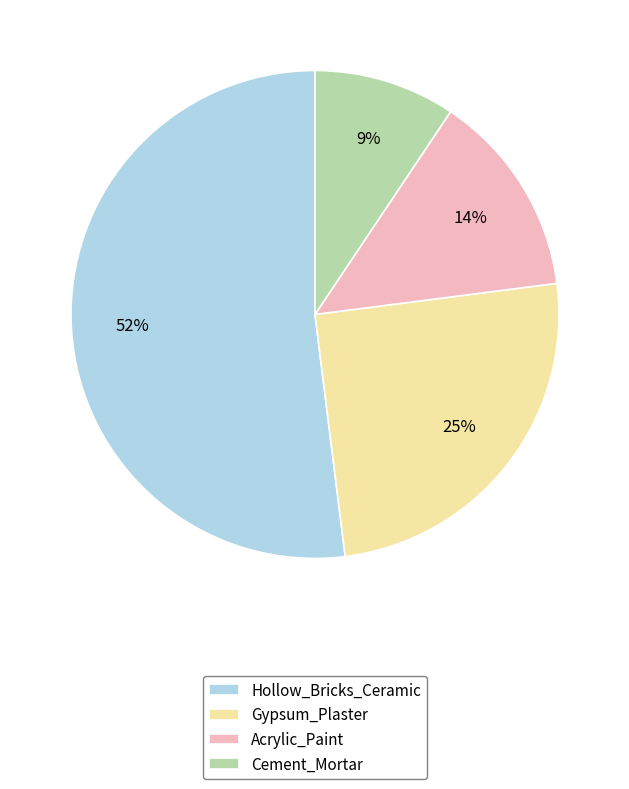

The Hollow_Bricks_Ceramic slice represents 45% of the pie. True or false?

False